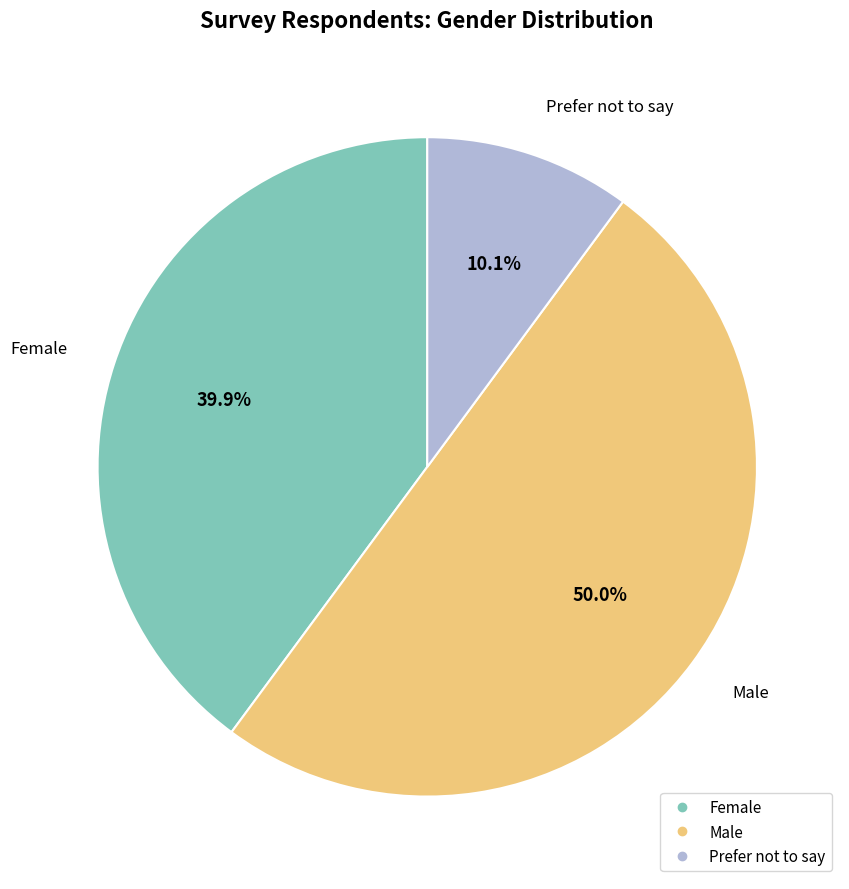

Approximately how many times larger is the value at Prefer not to say compared to Female?

0.3